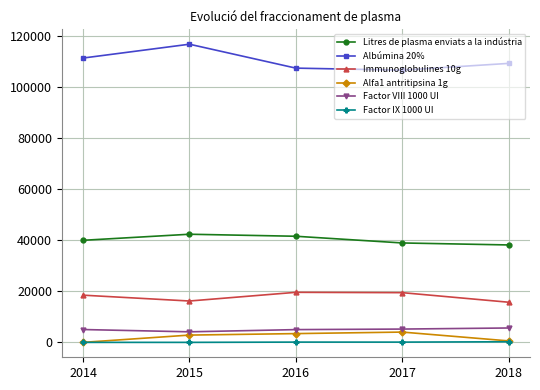

The Factor IX 1000 UI series shows 100.0 at 2017. True or false?

True